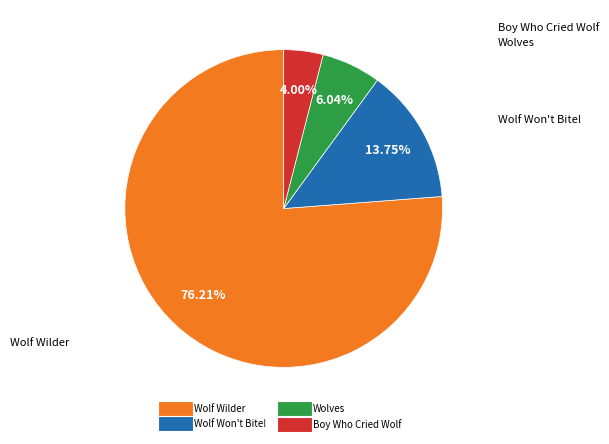

What percentage is NOT represented by Wolf Wilder?

23.8%